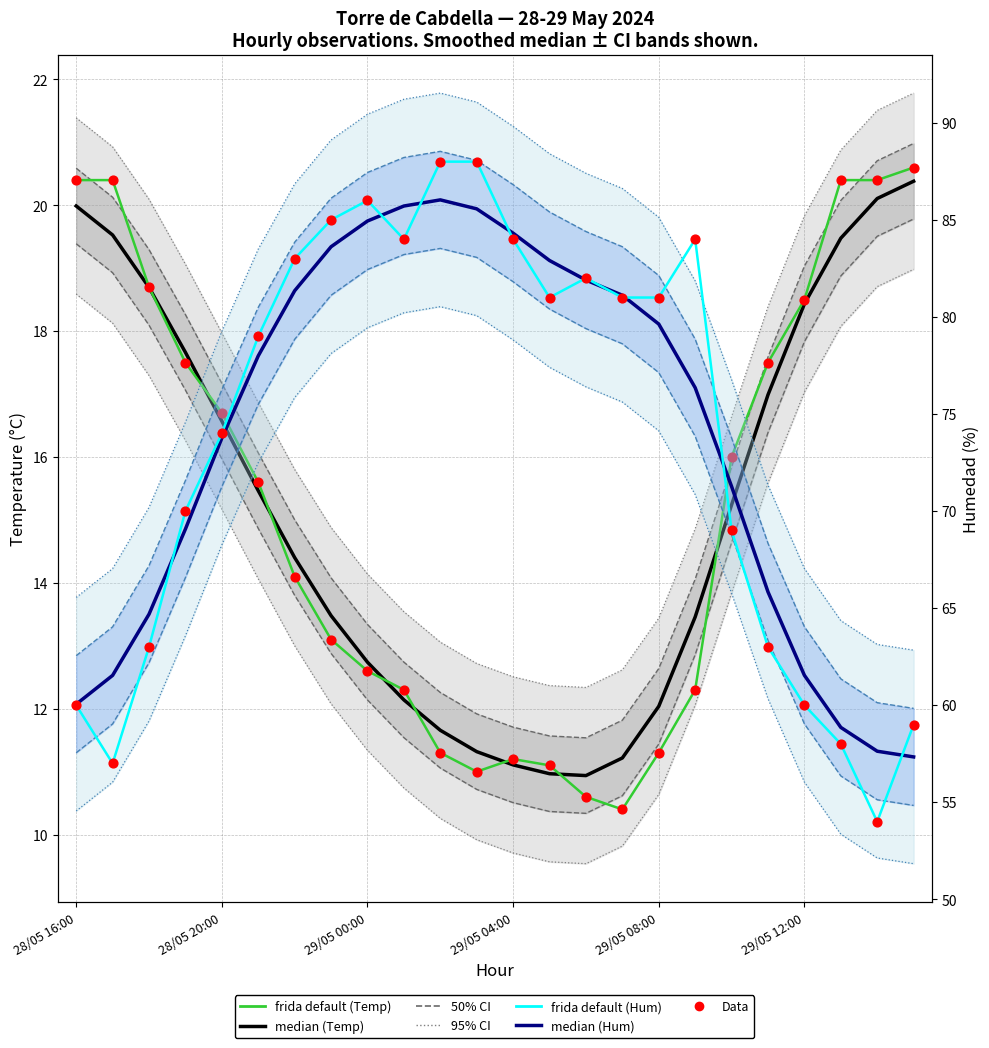

What is the total value across all series at 13?

278.1